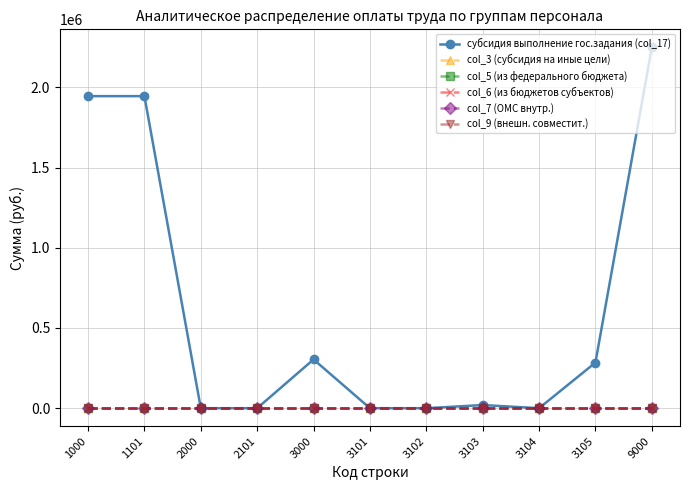

Which has a higher value, 3105 or 2101?

3105